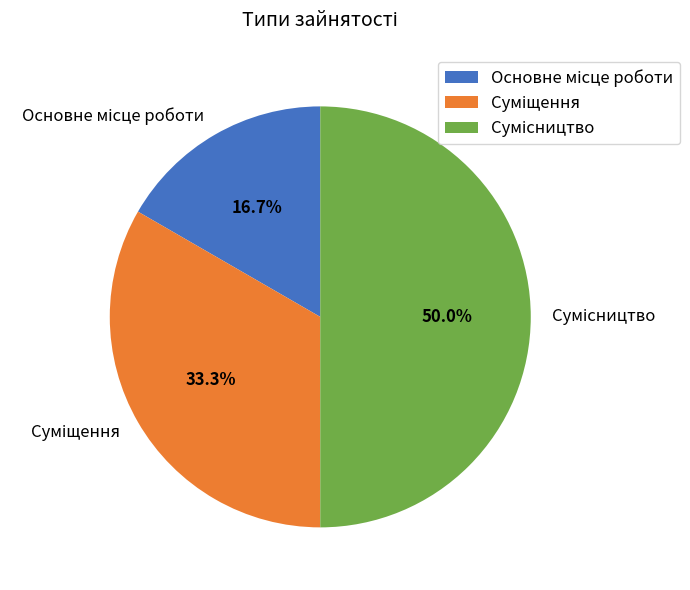

To the nearest percent, what portion does Суміщення represent?

33%